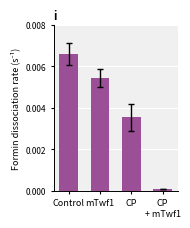

Which category has the highest value across all series?

Control